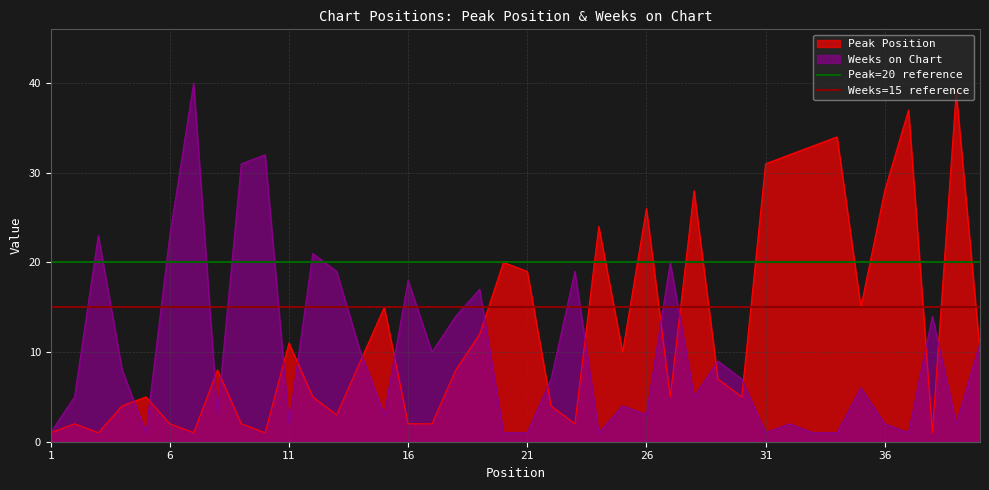

True or false: Peak=20 reference has a value of 27 at 1.

False